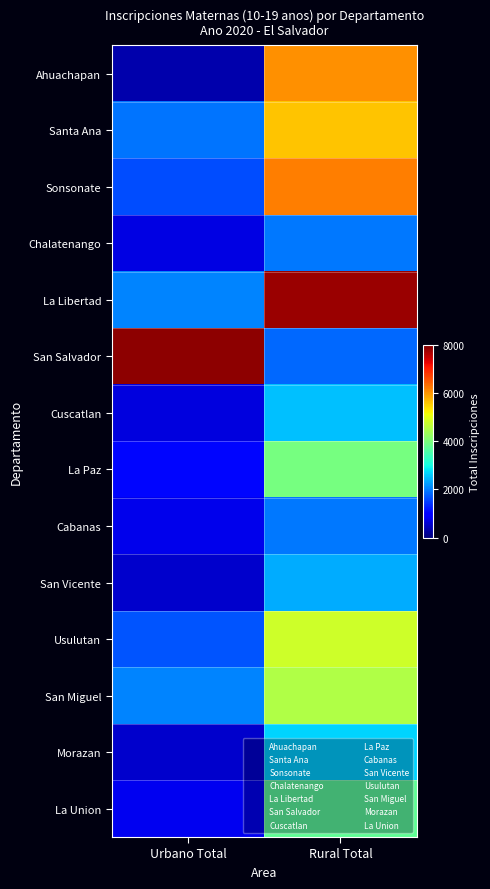

At which category does the chart reach its peak across all series?

Urbano Total